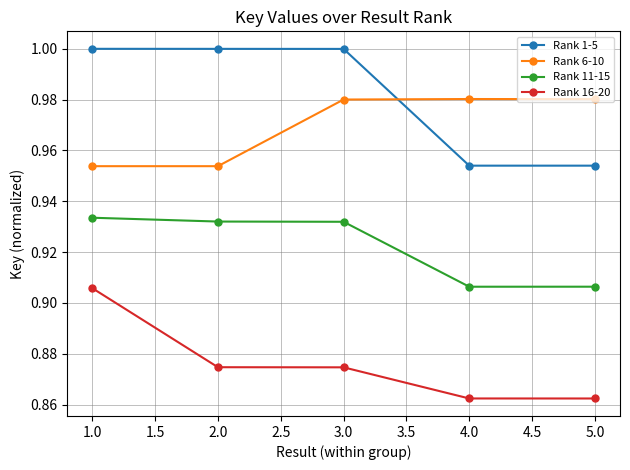

Rank the series by their maximum value, from highest to lowest.

Rank 1-5, Rank 6-10, Rank 11-15, Rank 16-20